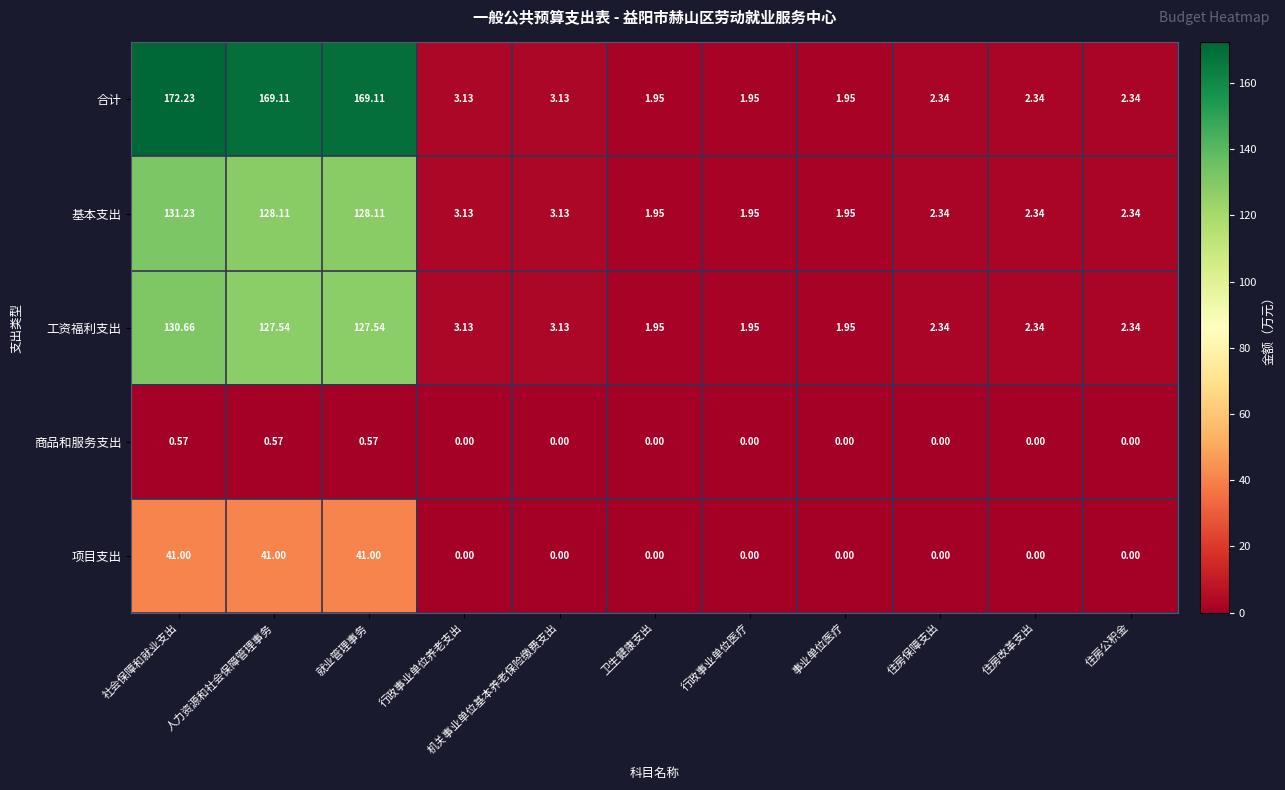

Rank the series by their maximum value, from lowest to highest.

商品和服务支出, 项目支出, 工资福利支出, 基本支出, 合计